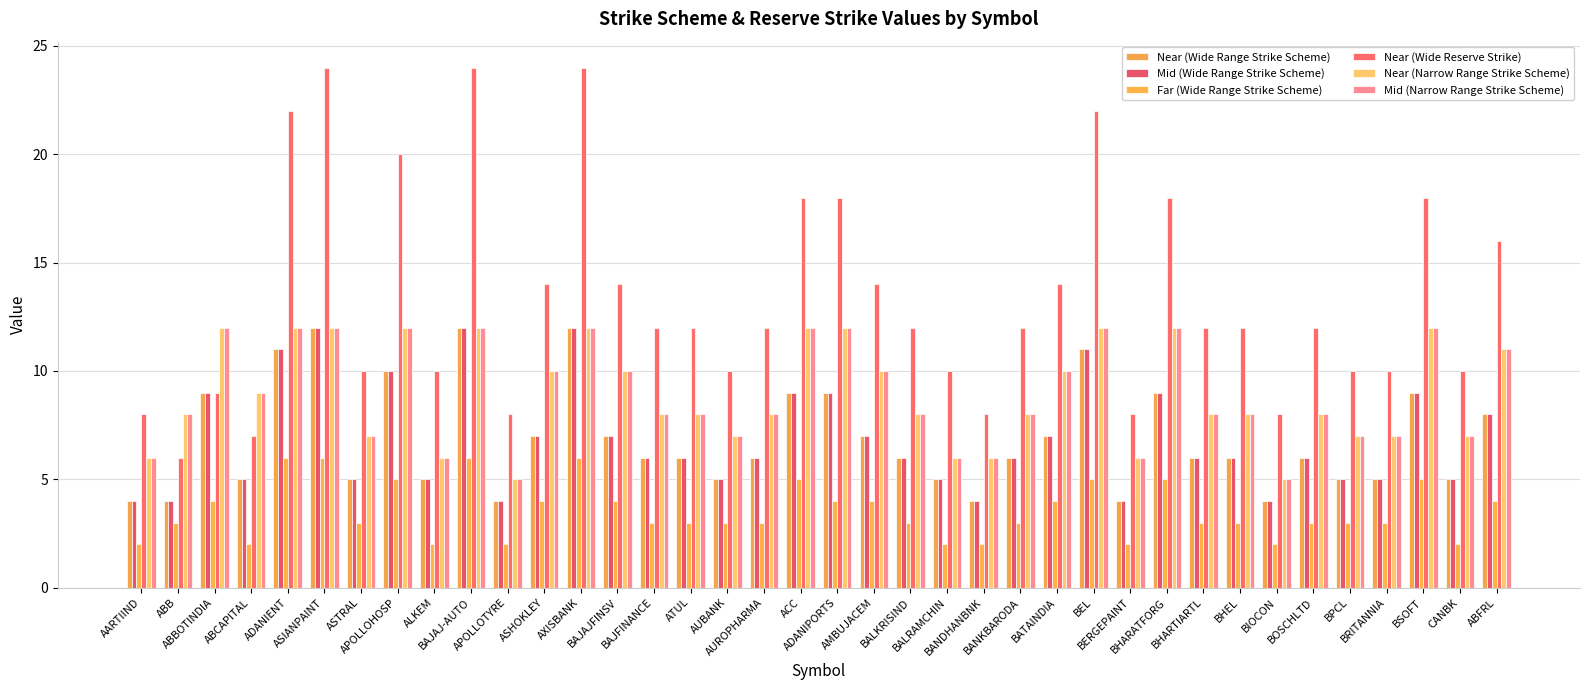

Count the Mid (Narrow Range Strike Scheme) values in the range 7 to 12.

31